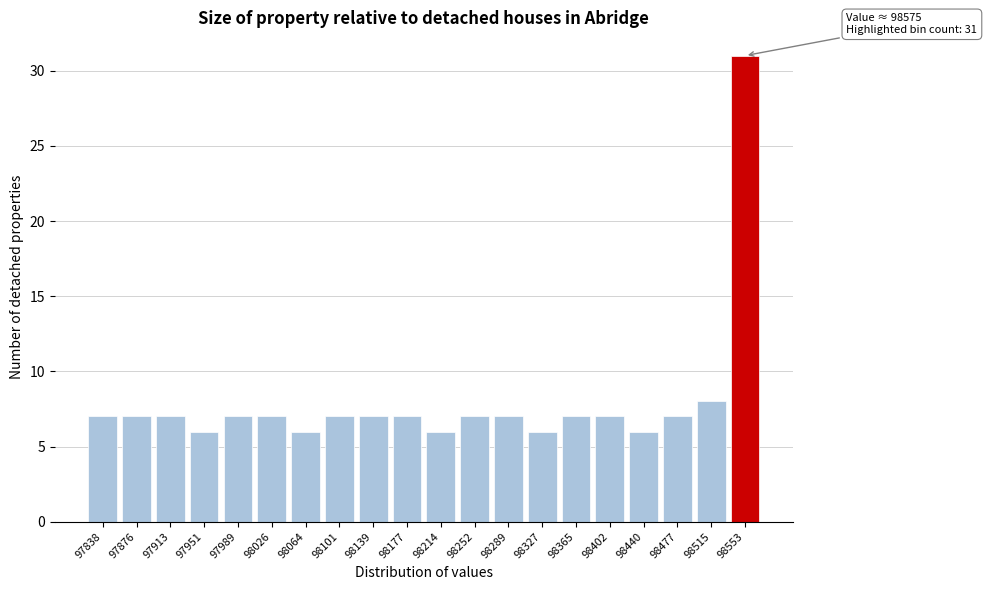

Reading left to right, extract all data points from this chart.

7	7	7	6	7	7	6	7	7	7	6	7	7	6	7	7	6	7	8	31